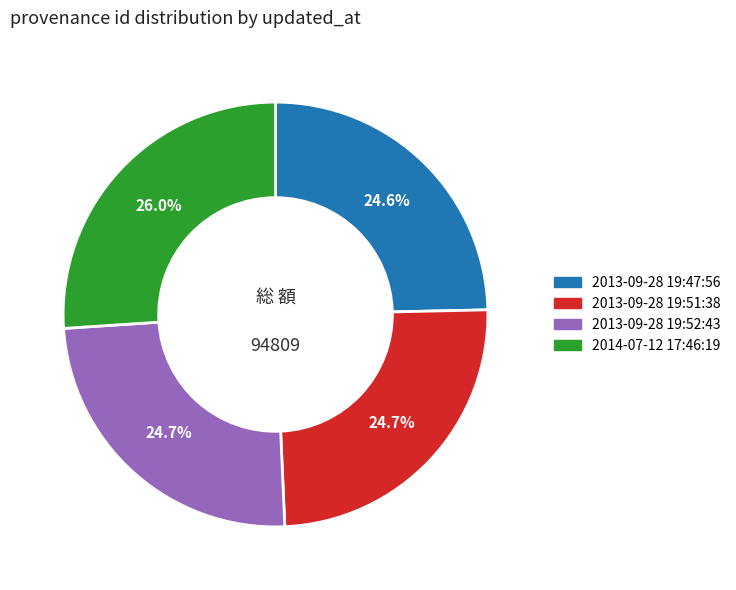

To the nearest percent, what is the difference between the largest and smallest slice percentages?

1%